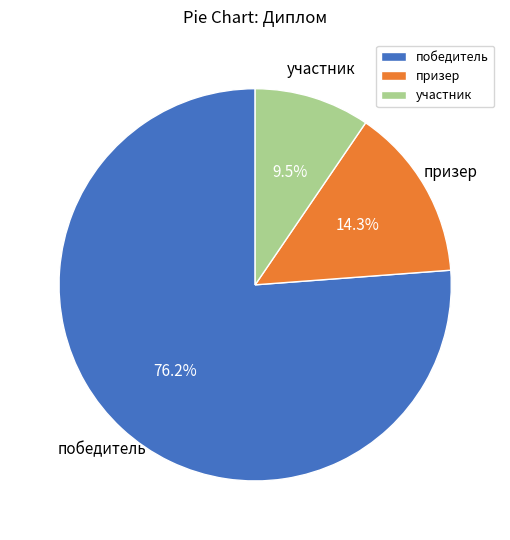

Between победитель and участник, which is larger?

победитель